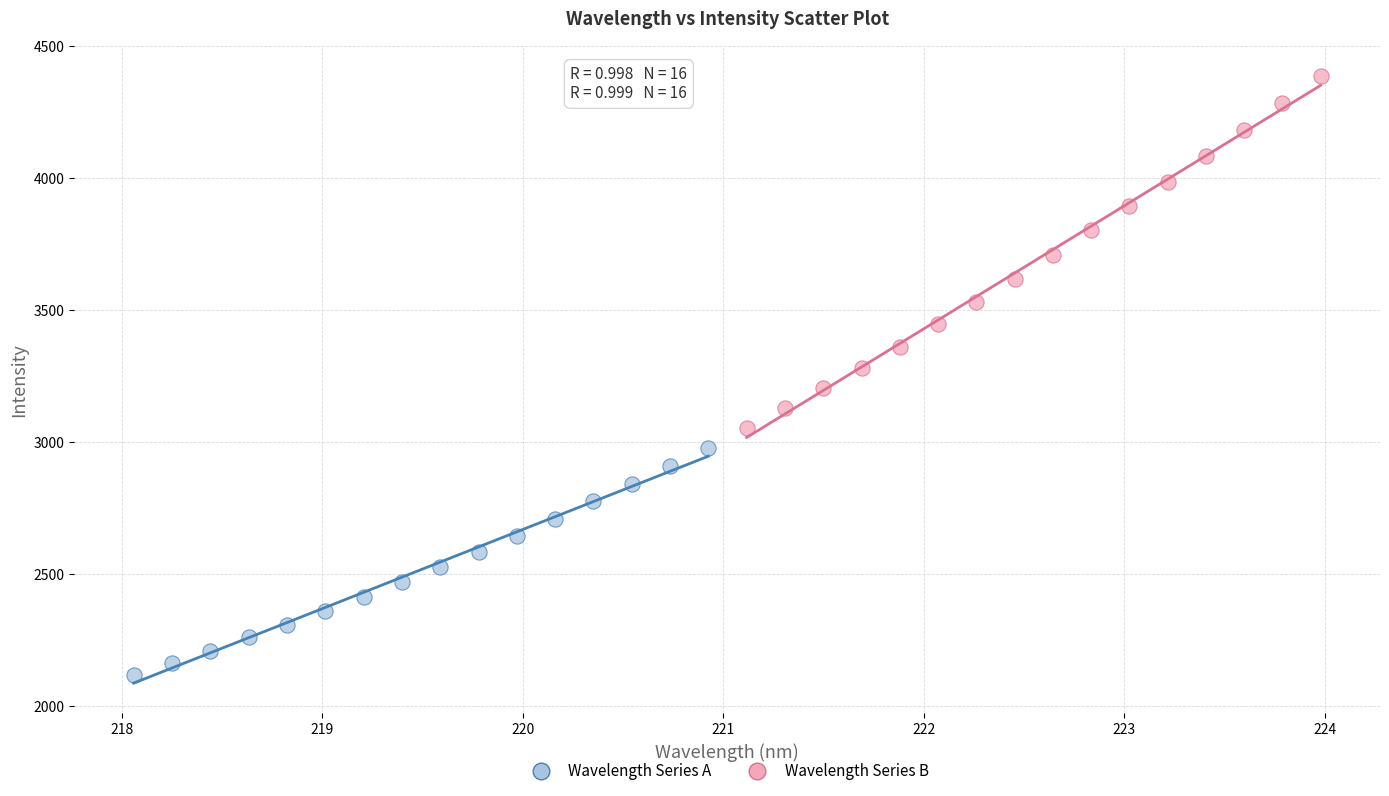

What are all the series names shown in the legend?

Wavelength Series A, Wavelength Series B